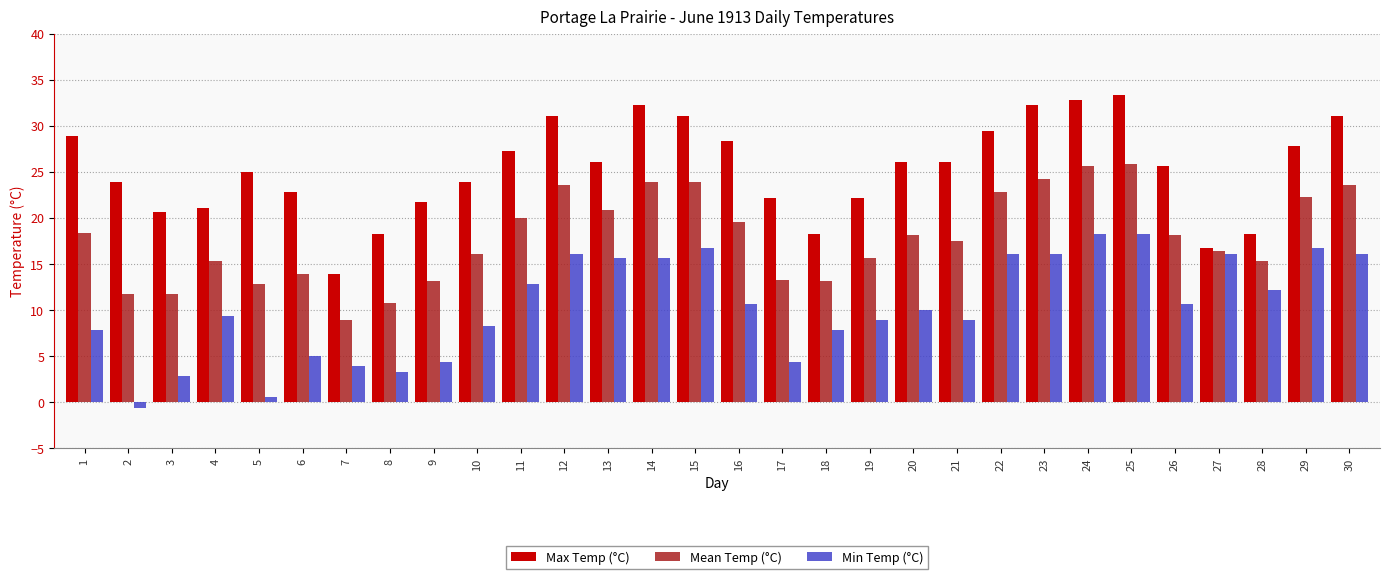

How many values in the Mean Temp (°C) series are below 18?

15